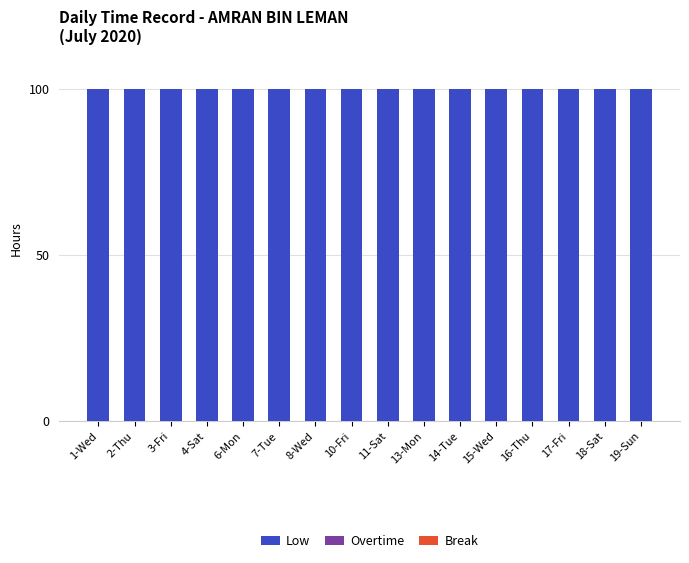

What are all the series names shown in the legend?

Low, Overtime, Break